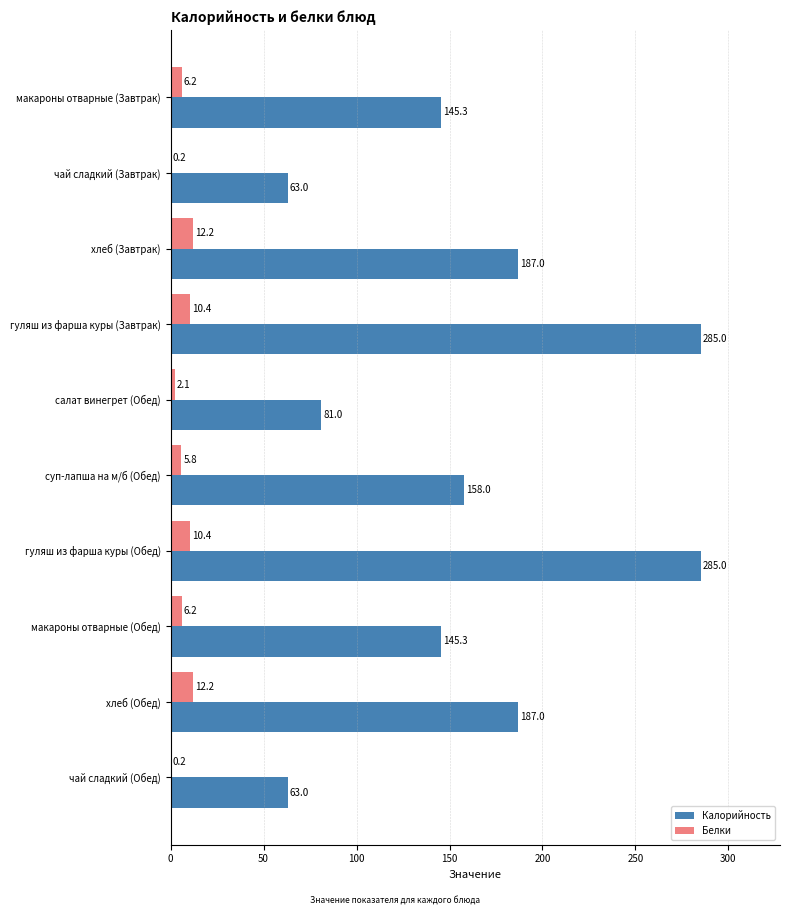

What is the sum of all Белки values?

65.9